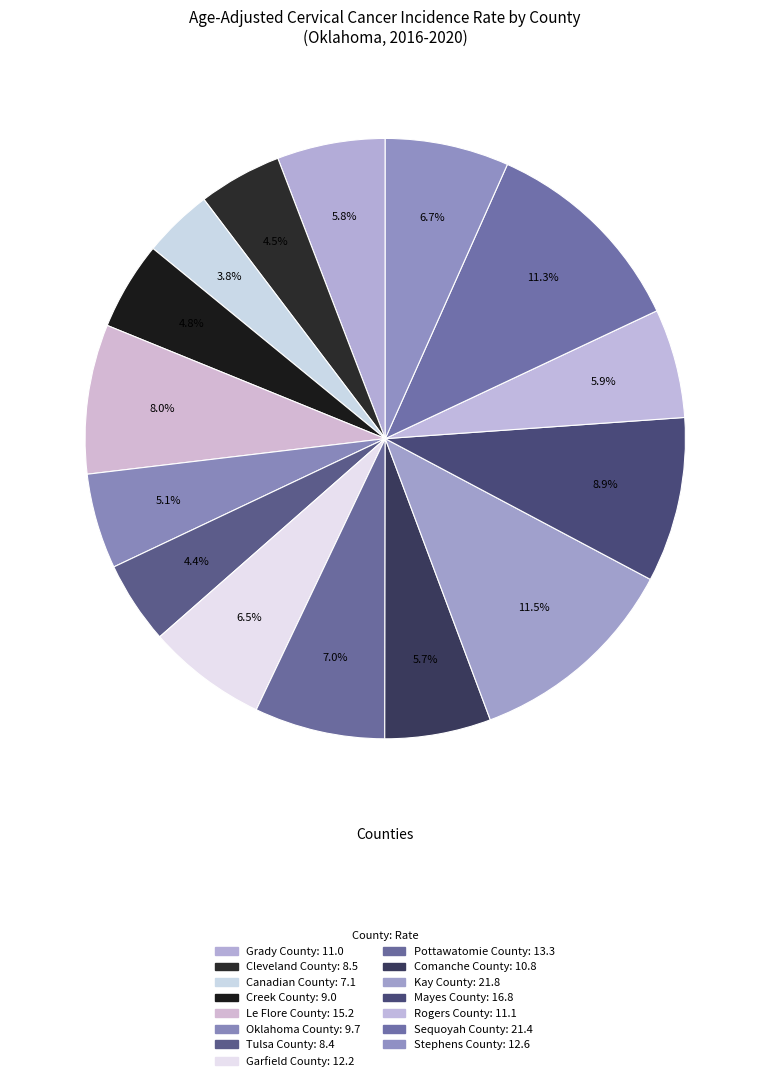

How many slices are in this pie chart?

15